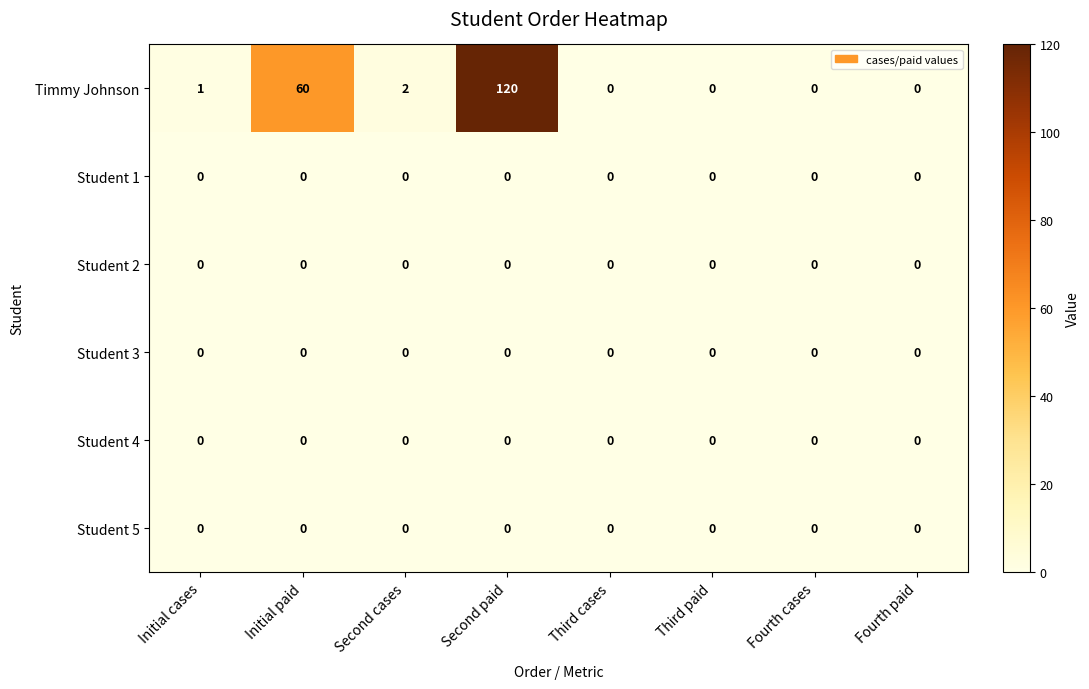

What is the maximum value shown in the chart?

120